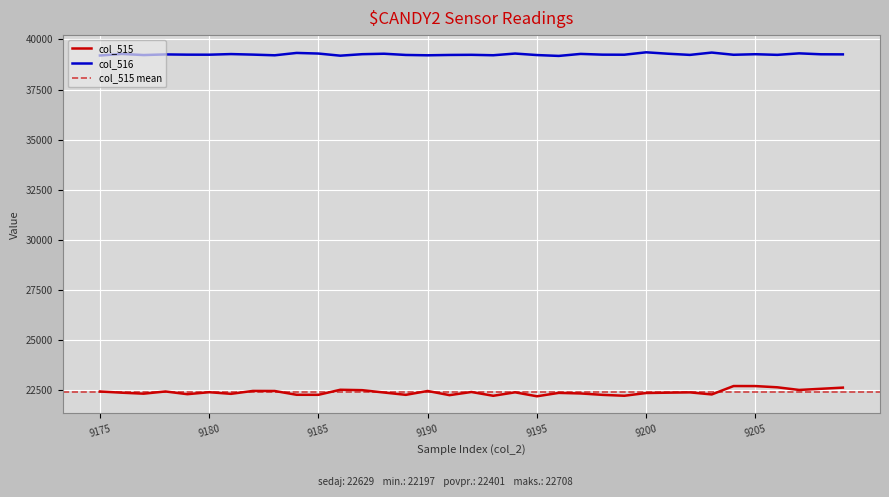

True or false: col_516 and col_515 intersect in this chart.

False